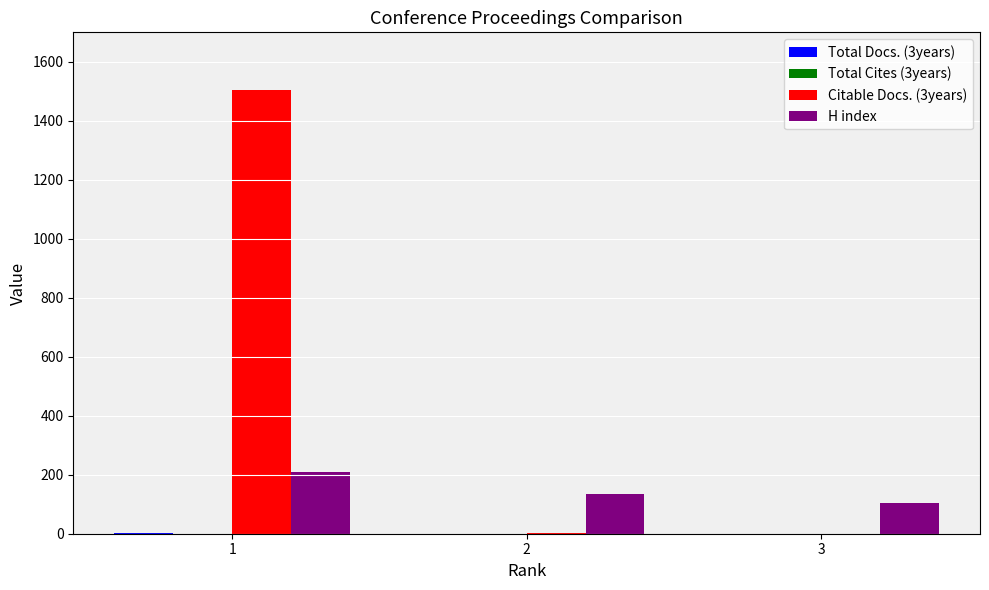

The value of H index at 2 is 81. True or false?

False